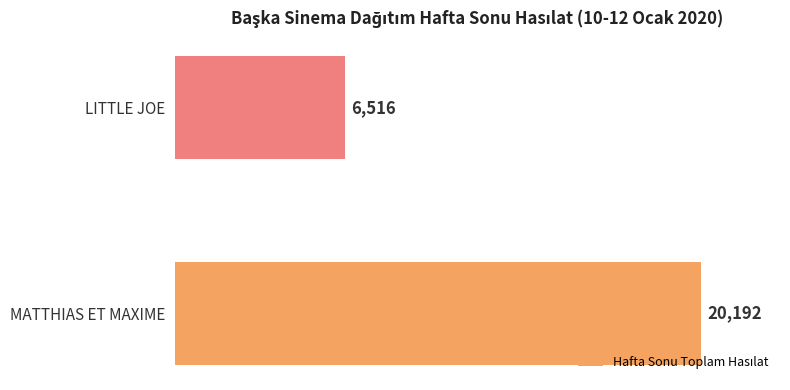

Rank the categories by value from highest to lowest.

MATTHIAS ET MAXIME, LITTLE JOE